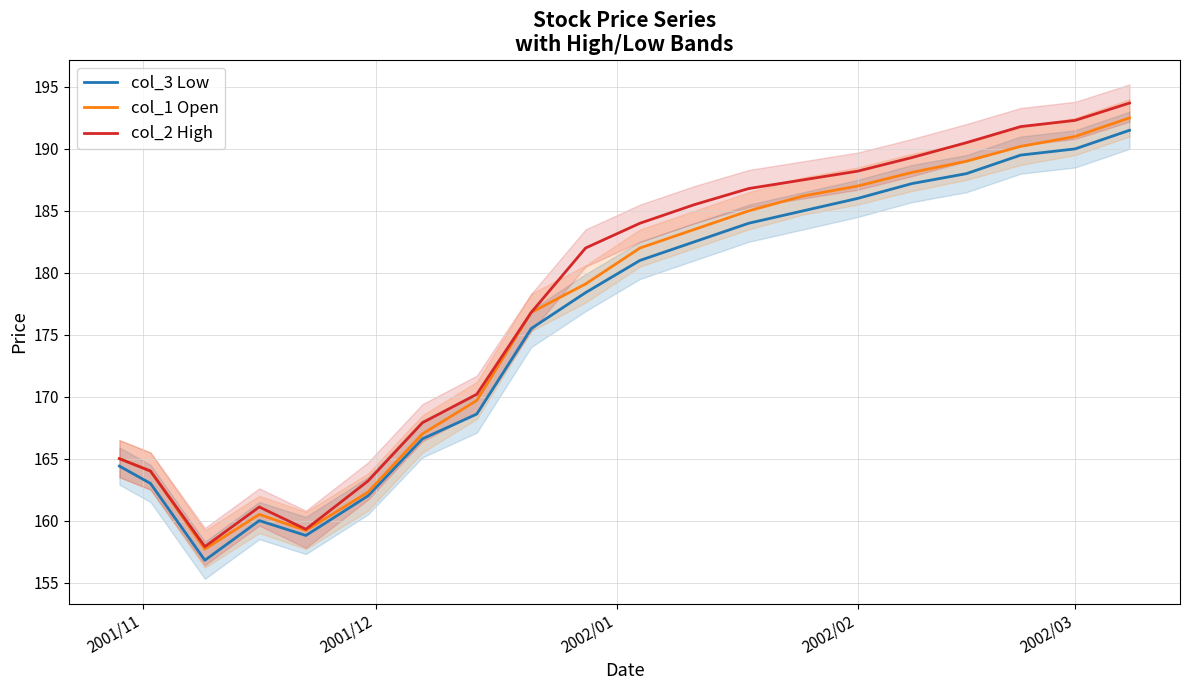

What are all the series names shown in the legend?

col_3 Low, col_1 Open, col_2 High